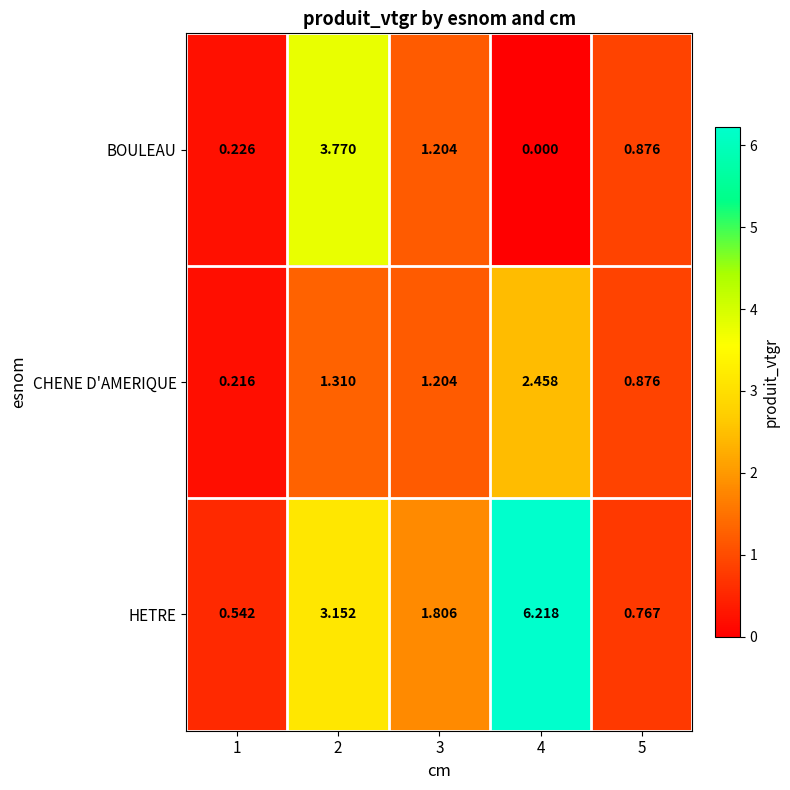

Which series has the largest range (max minus min)?

HETRE